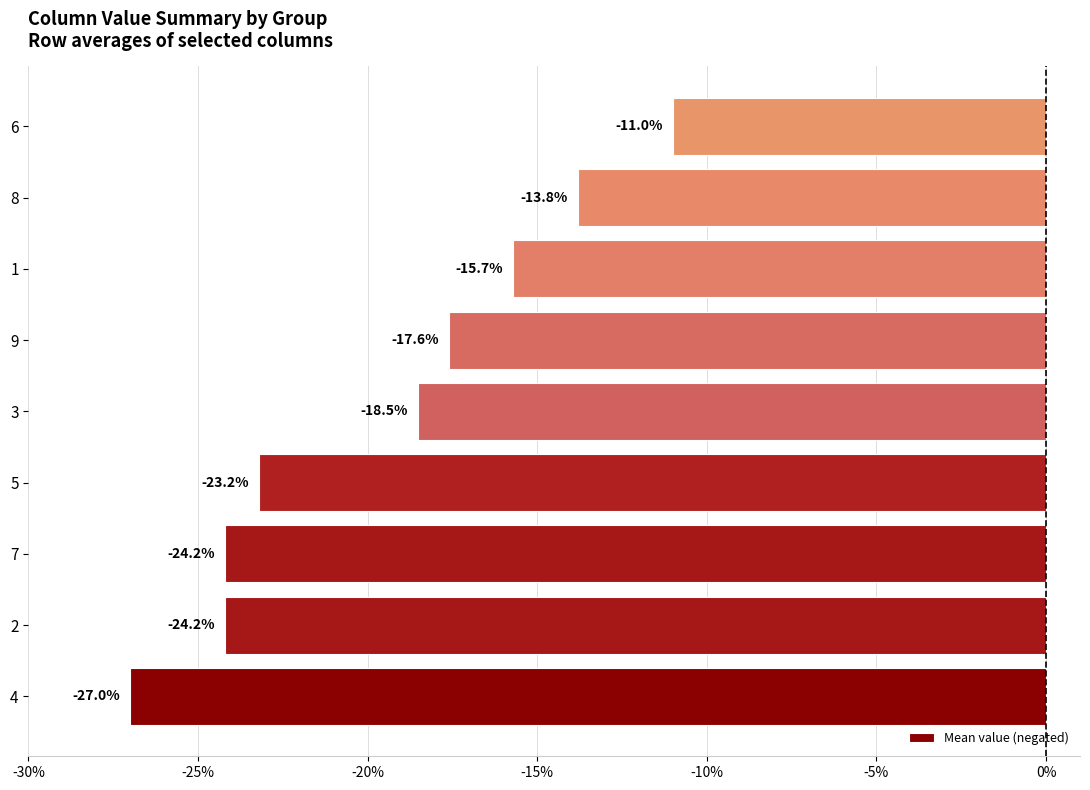

What is the change in value from 4 to 2?

+2.8